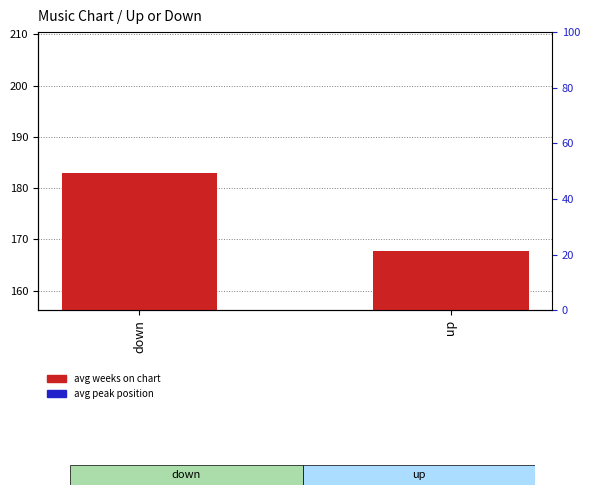

What is the value of the avg weeks on chart bar at the 2nd from the left?

167.8